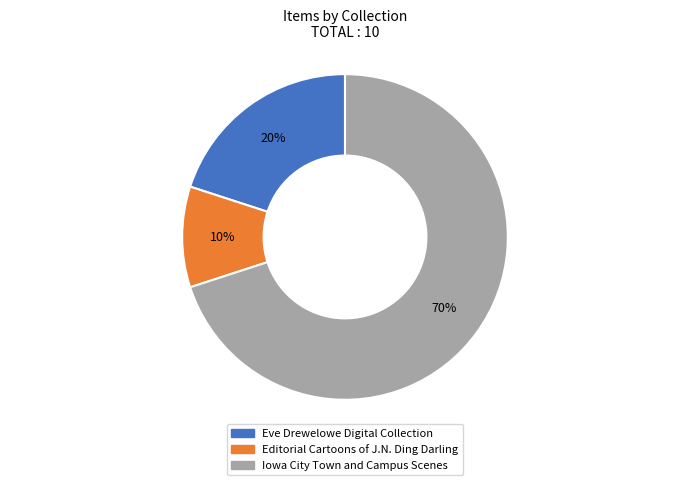

Does any single category account for the majority?

Yes